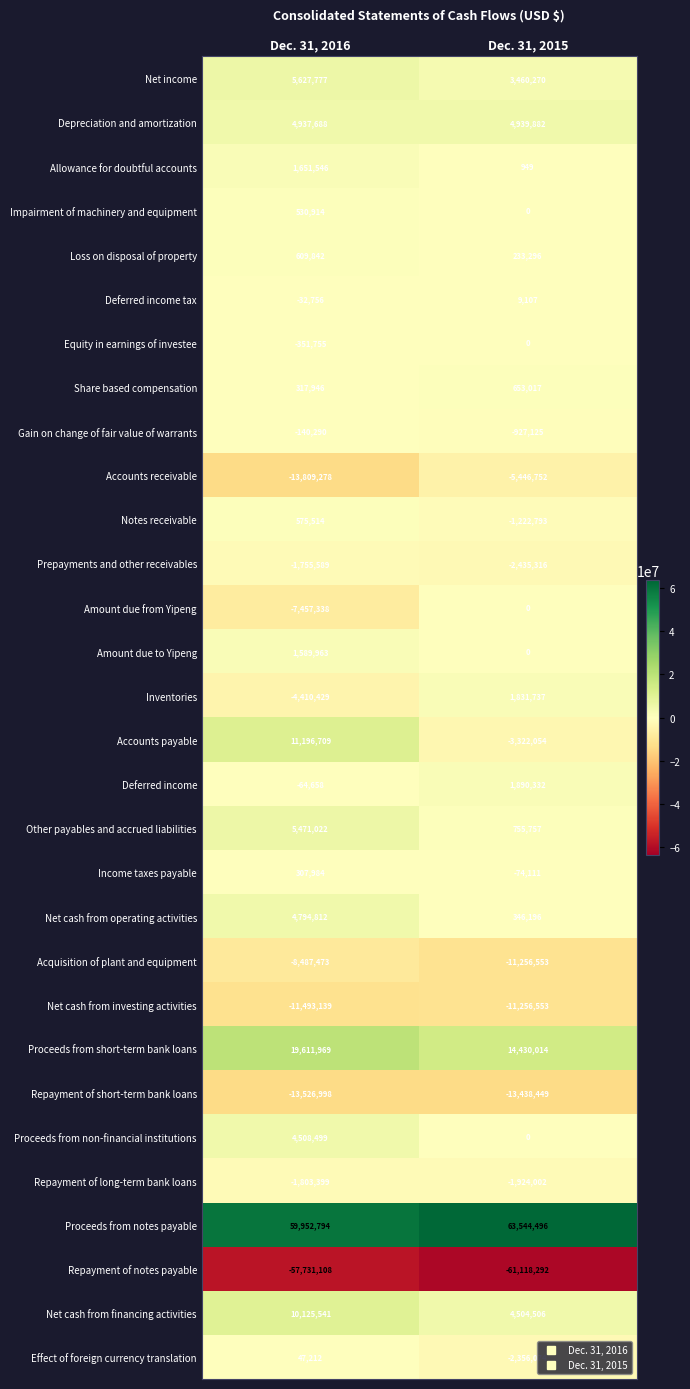

At which category does the chart reach its minimum across all series?

Dec. 31, 2015